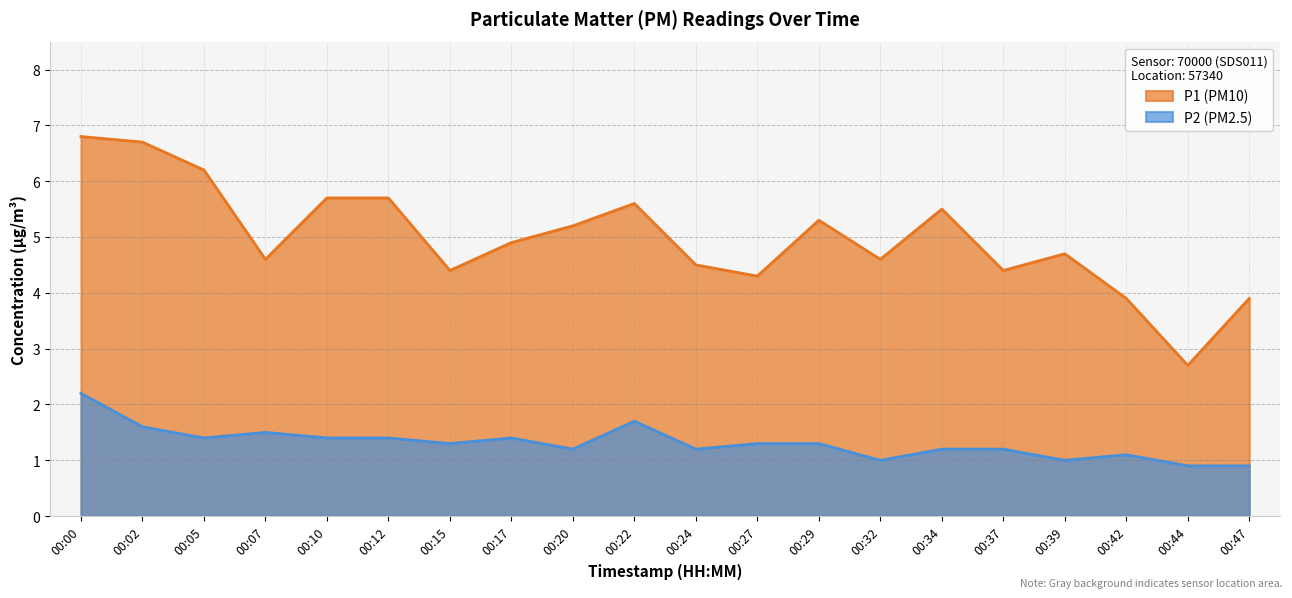

Rank the series by their maximum value, from lowest to highest.

P2 (PM2.5), P1 (PM10)